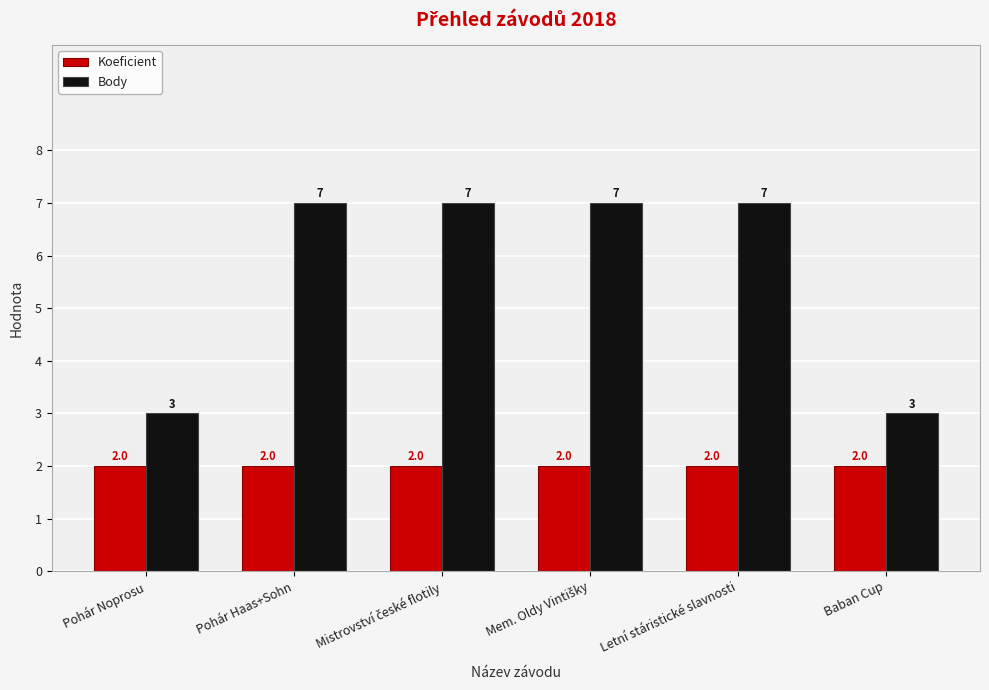

Which series has the widest spread of values?

Body